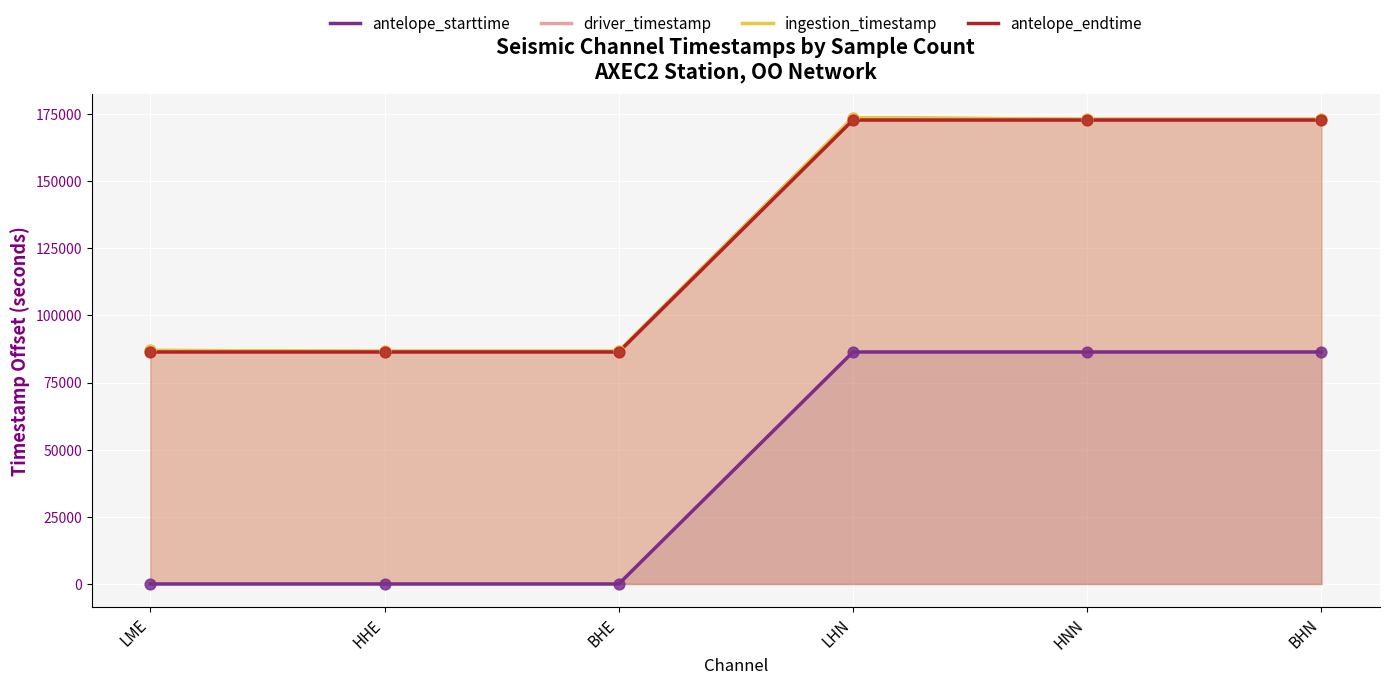

At how many categories does at least one series exceed 156771?

3